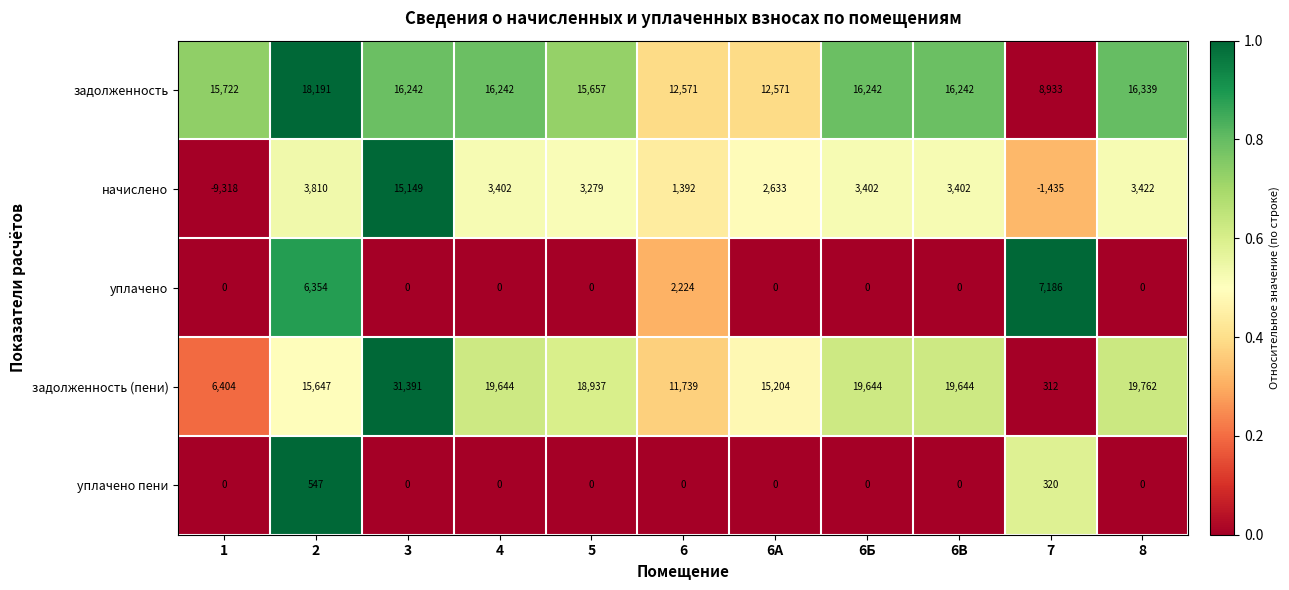

What is the greatest value displayed?

31391